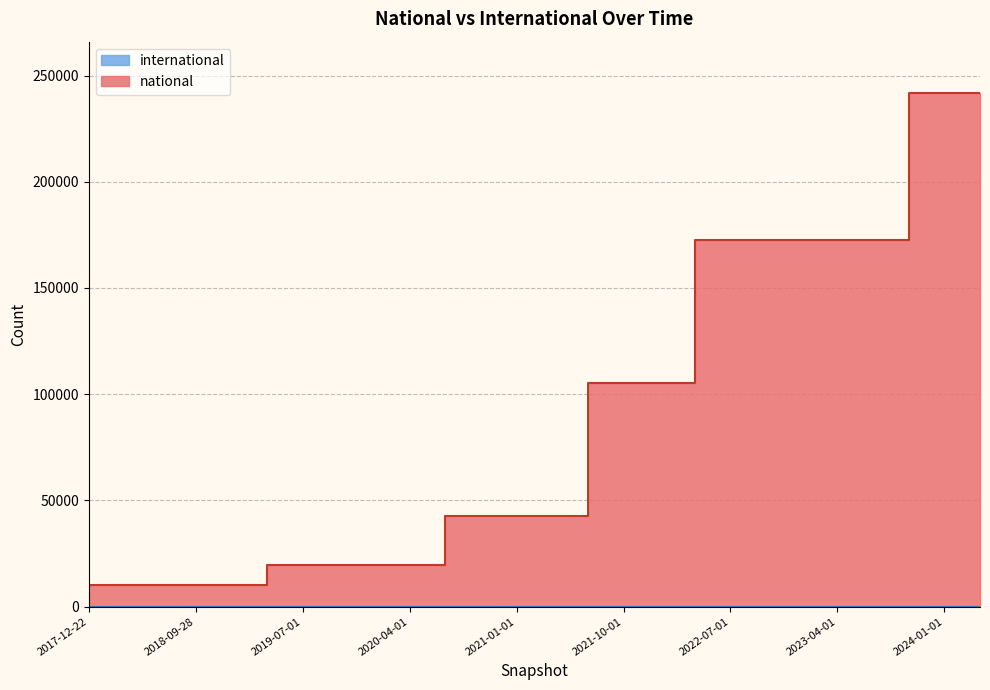

How many values exceed 42890?

12